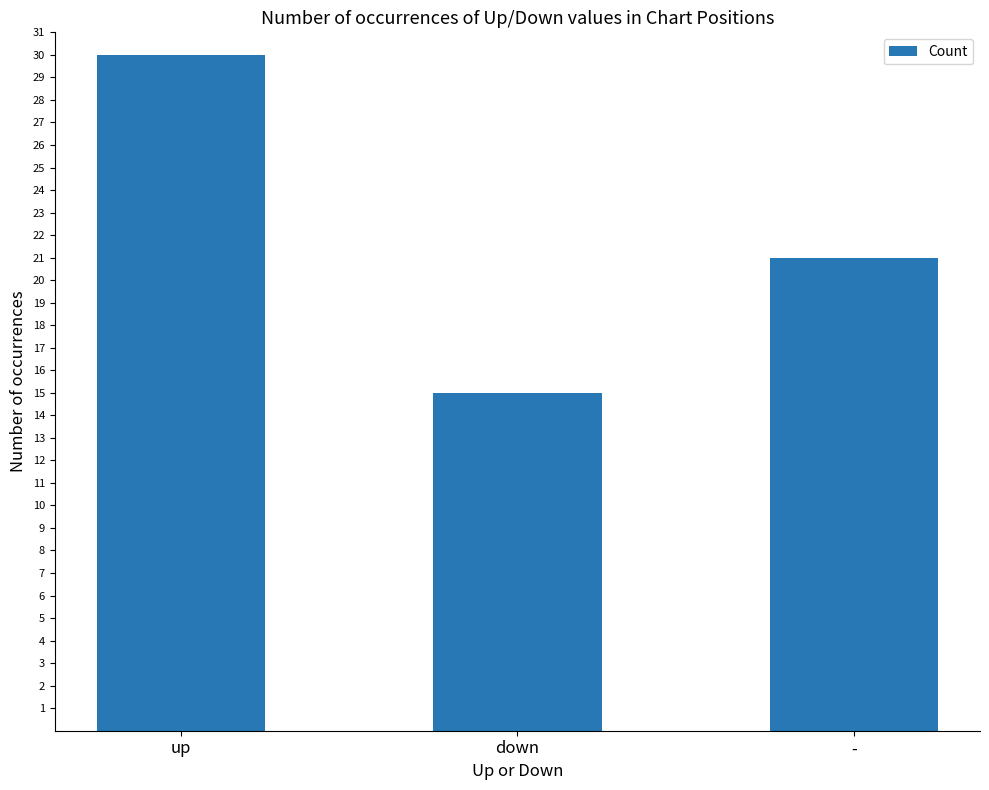

What is the value of the 2nd bar from the left?

15